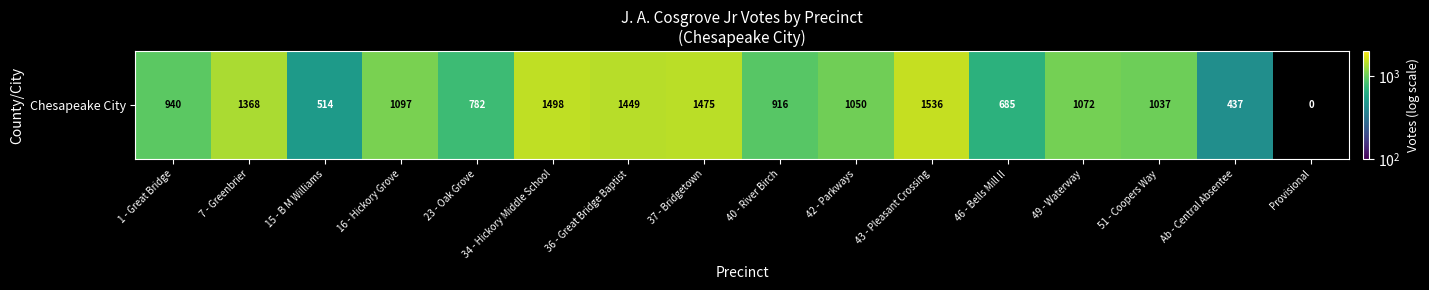

Is it true that the value at 46 - Bells Mill II is 685.0?

True